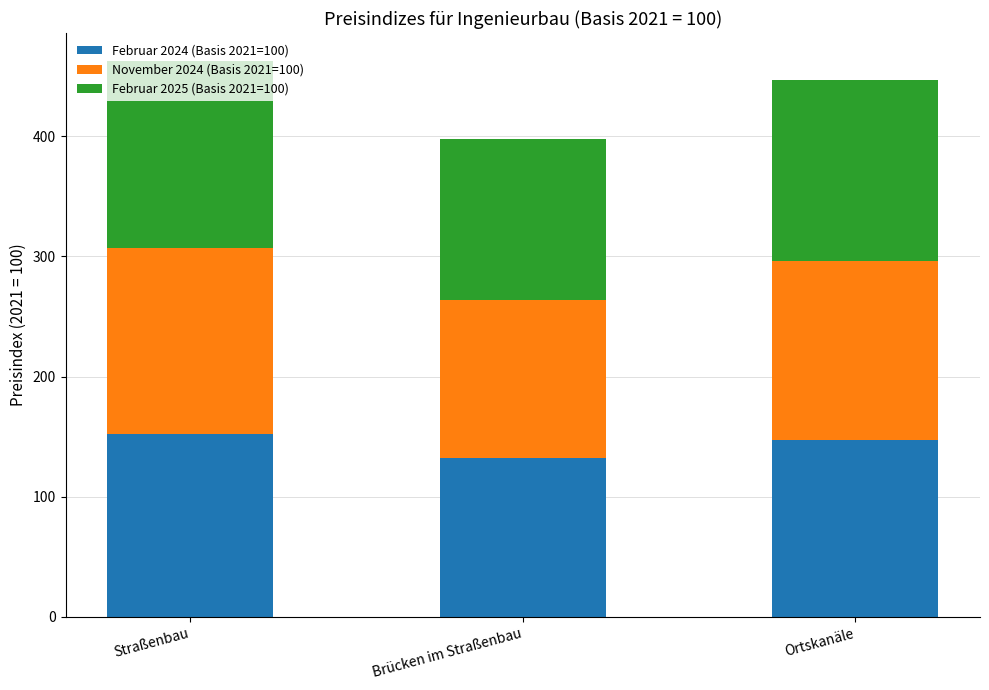

What is the sum of all Februar 2024 (Basis 2021=100) values?

432.0